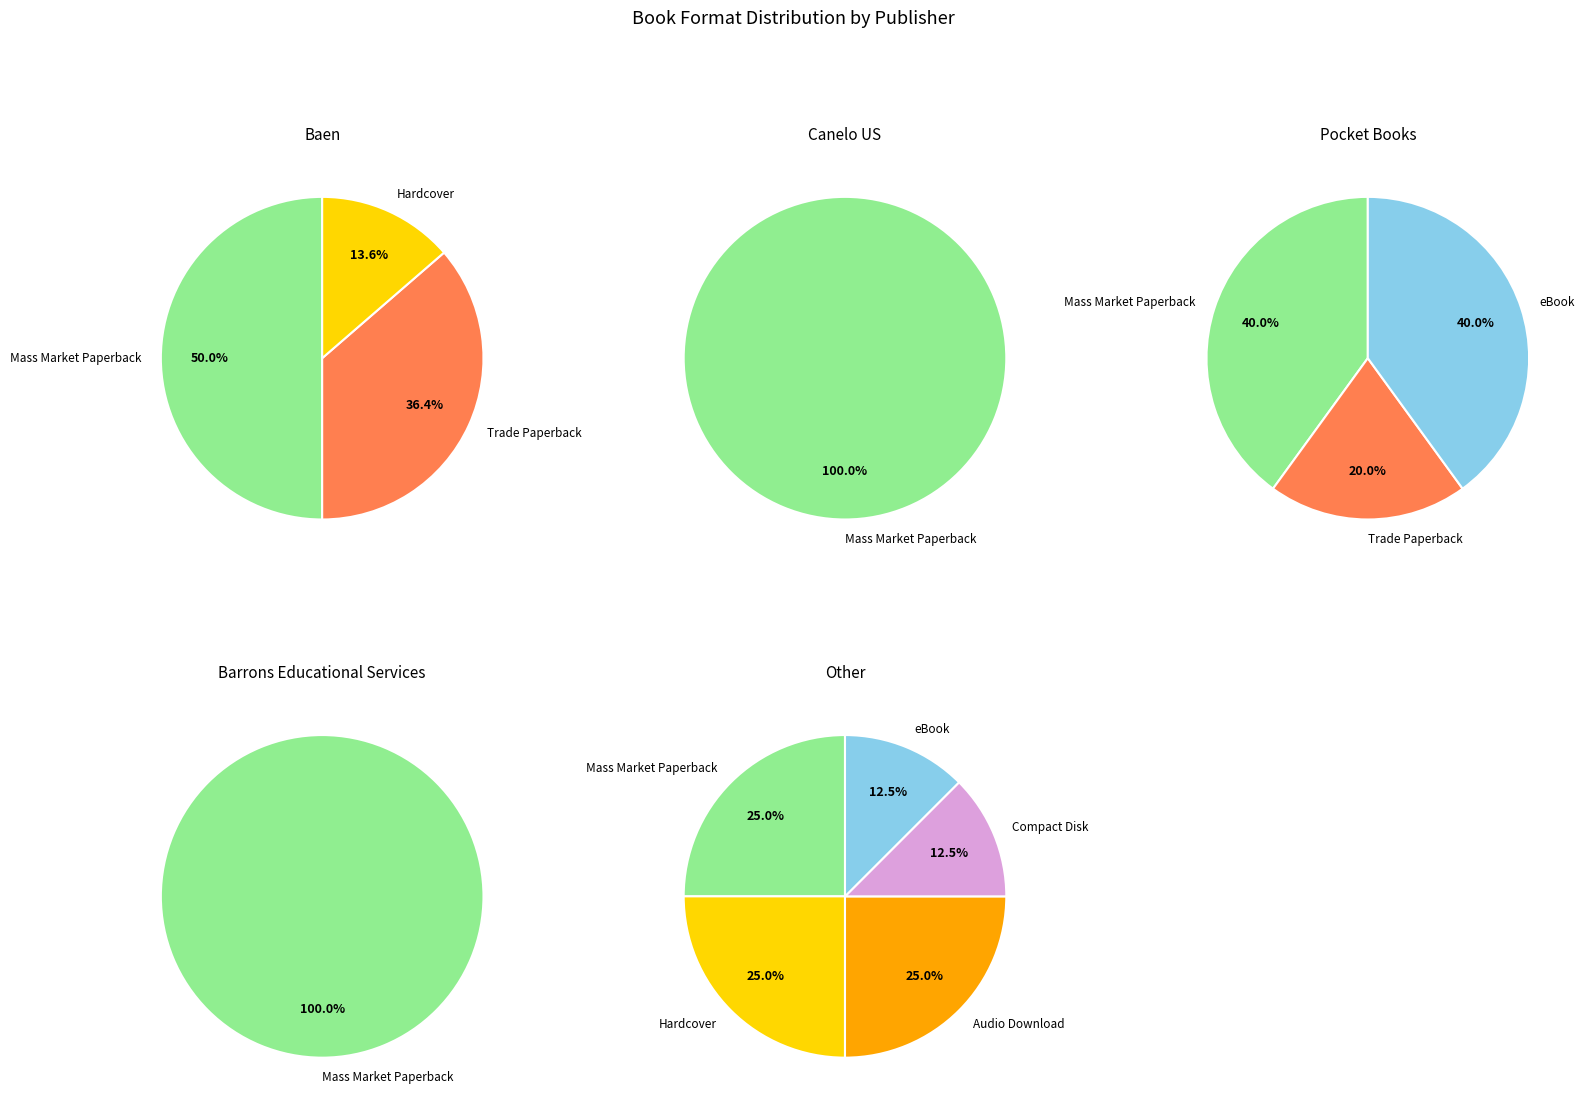

Is the sum of Compact Disk and Audio Download greater than half?

No